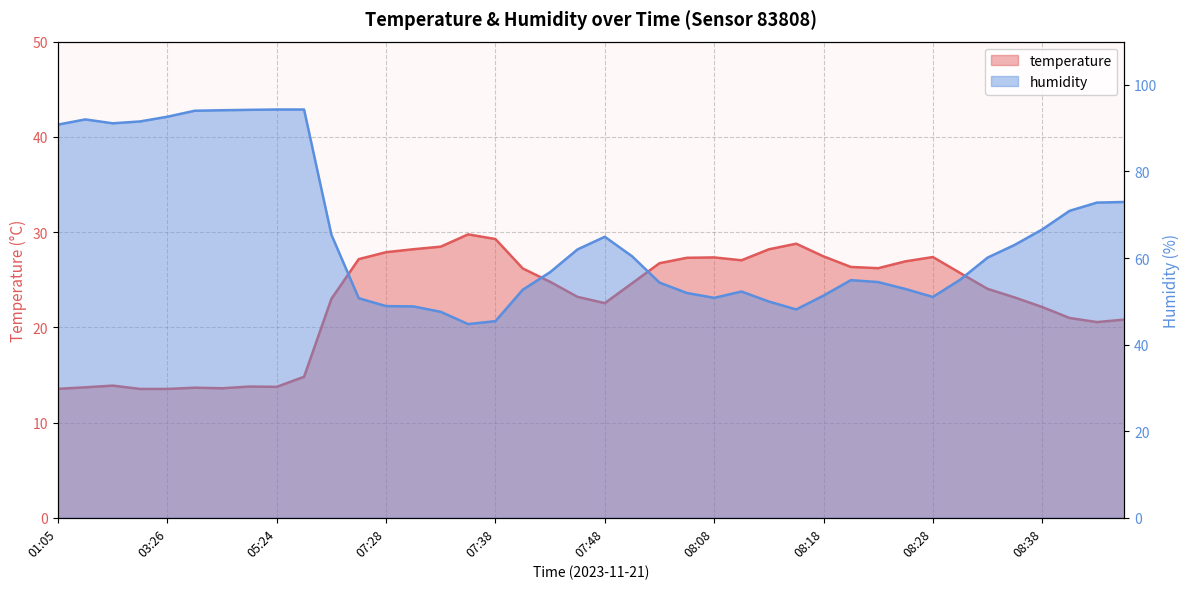

List the series in order of their overall mean, lowest first.

temperature, humidity